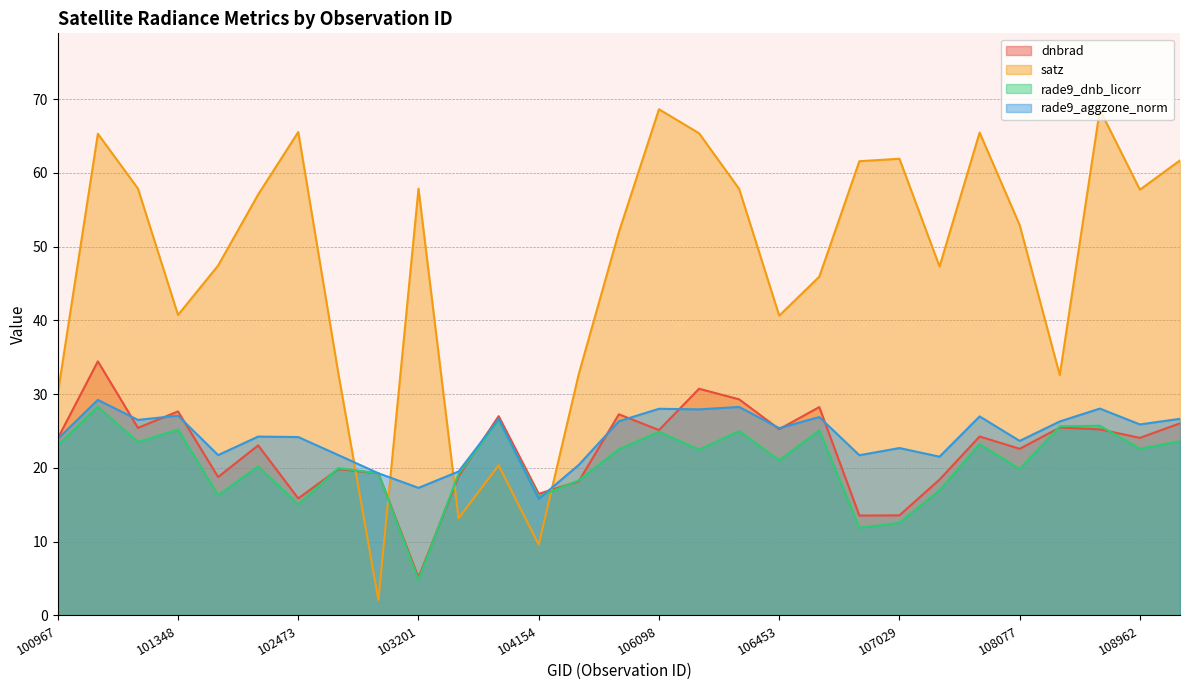

Does the chart display data point markers on the line(s)?

No